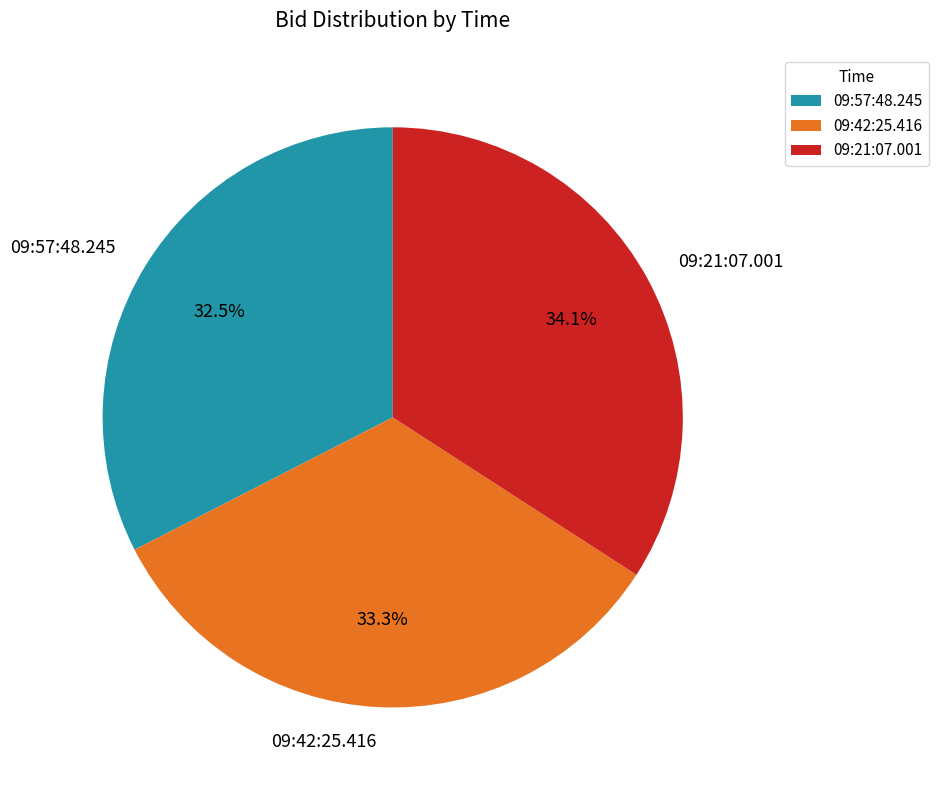

Is the sum of 09:57:48.245 and 09:21:07.001 greater than half?

Yes